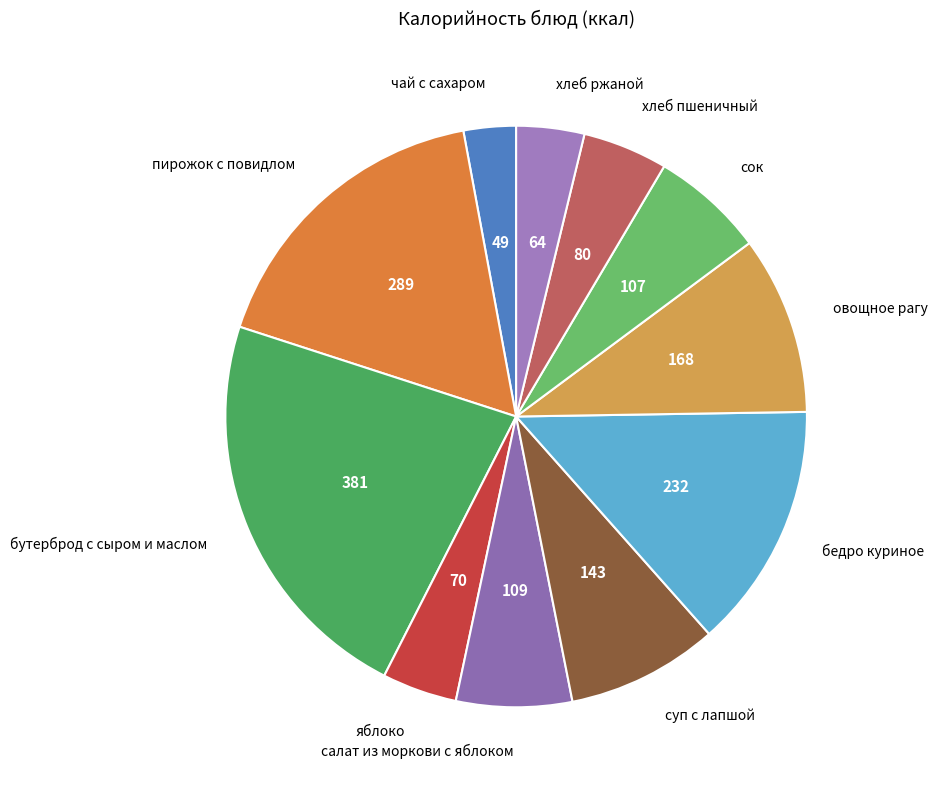

Is there a majority slice in this chart?

No